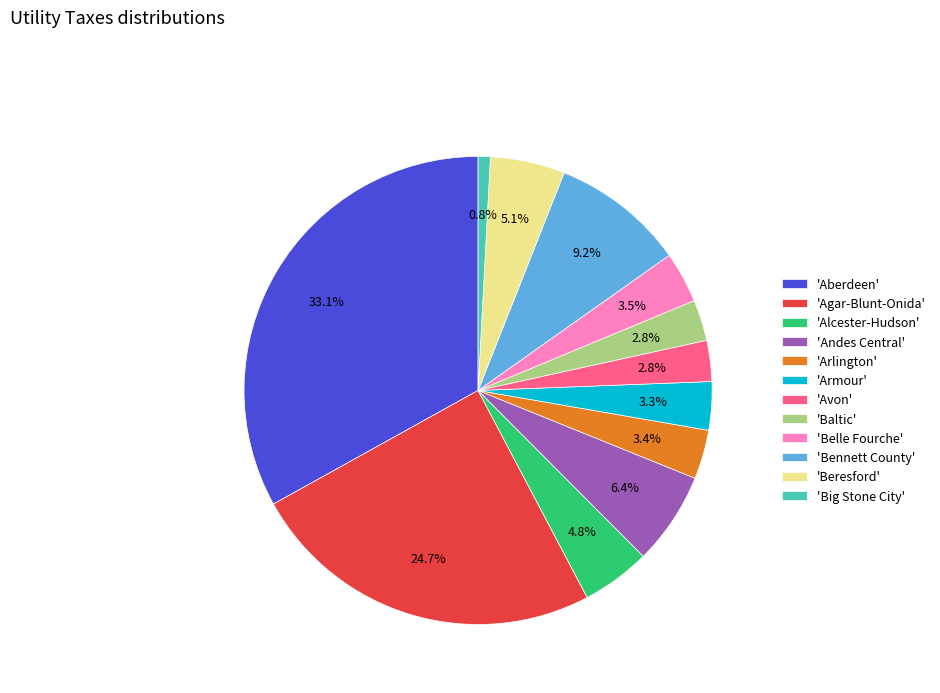

What is the ratio of the value at 'Agar-Blunt-Onida' to the value at 'Aberdeen'?

0.7